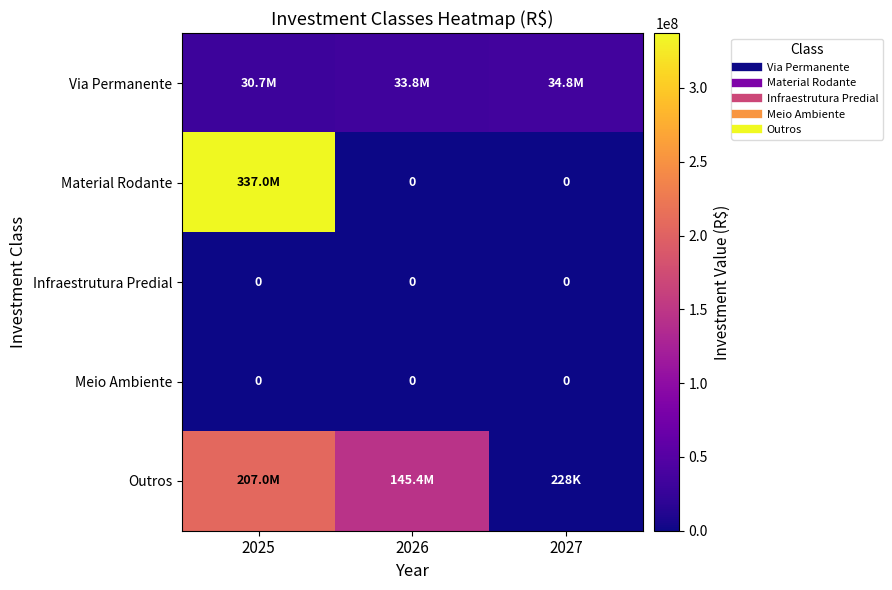

What is the maximum value shown in the chart?

337000000.0